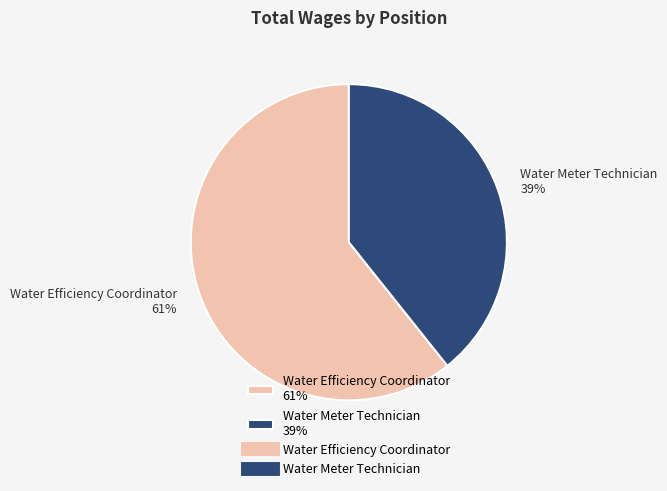

Rank the categories by value from lowest to highest.

Water Meter Technician, Water Efficiency Coordinator